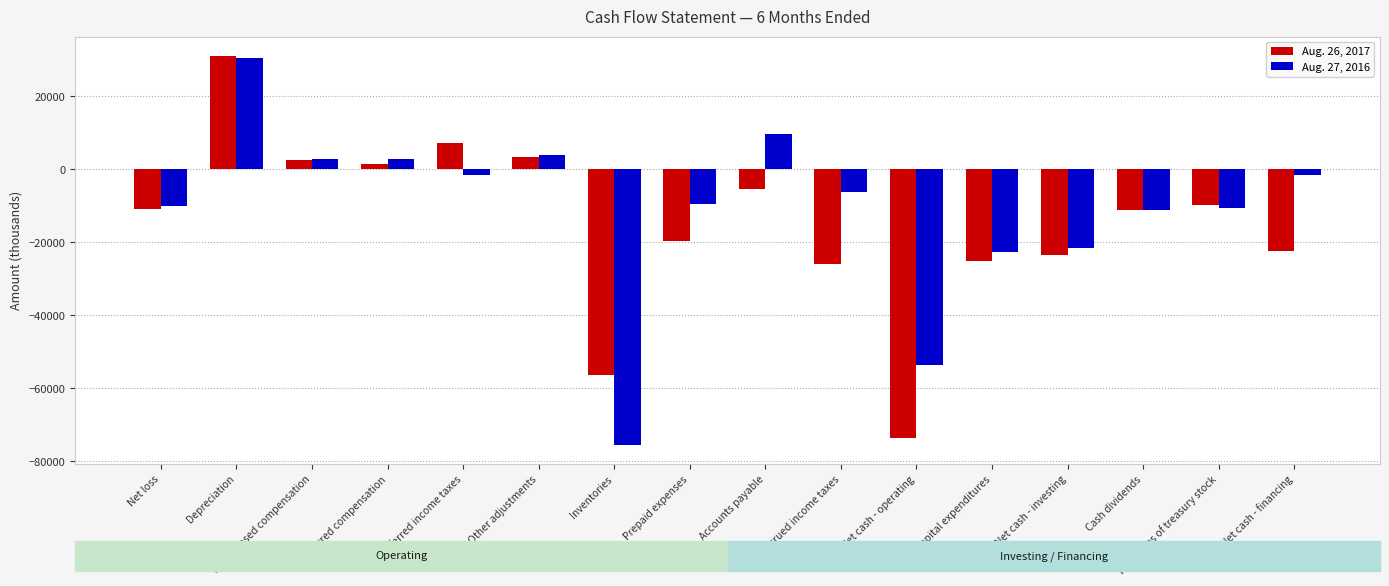

How many bars are there in each group?

2